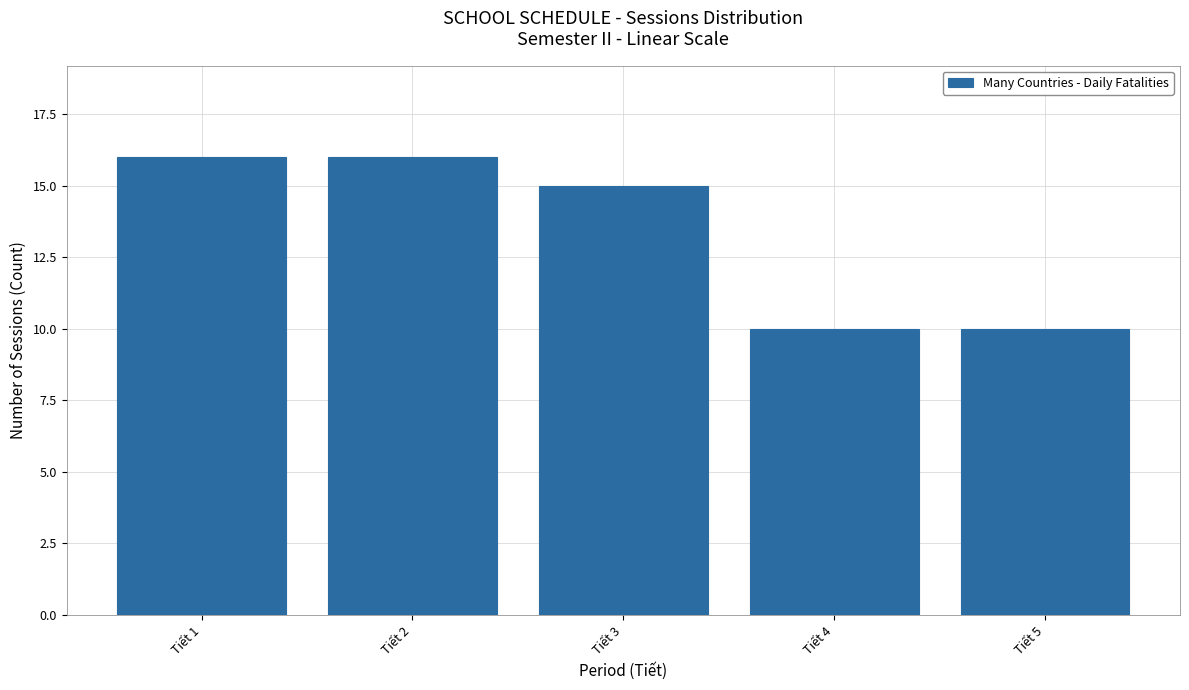

Reading left to right, what are all the values shown in this chart?

16	16	15	10	10